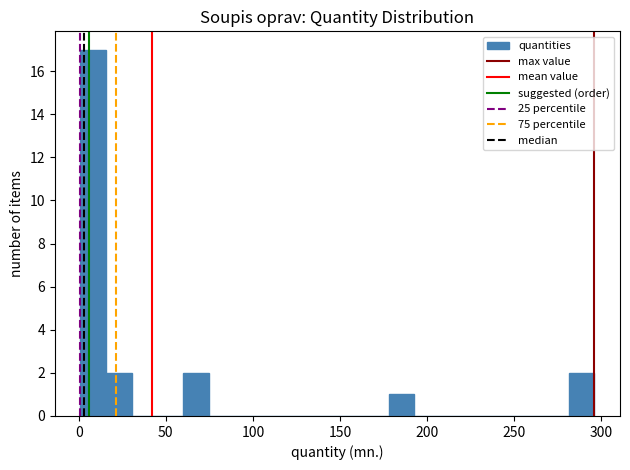

Around what value on the x-axis is the tallest bar? Give the approximate position of its centre, as read against the axis.

10